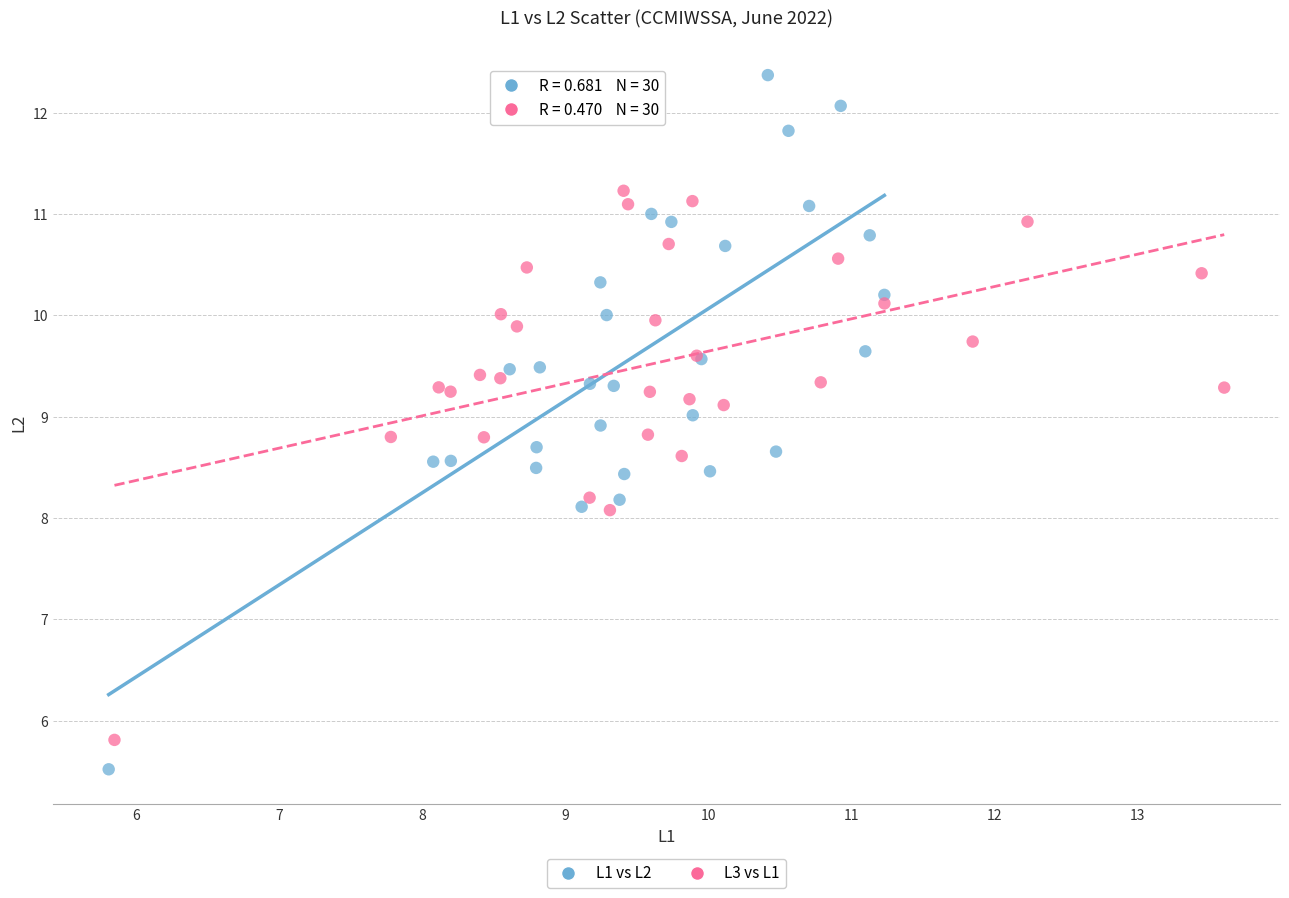

Which series reaches the minimum Y coordinate?

L1 vs L2